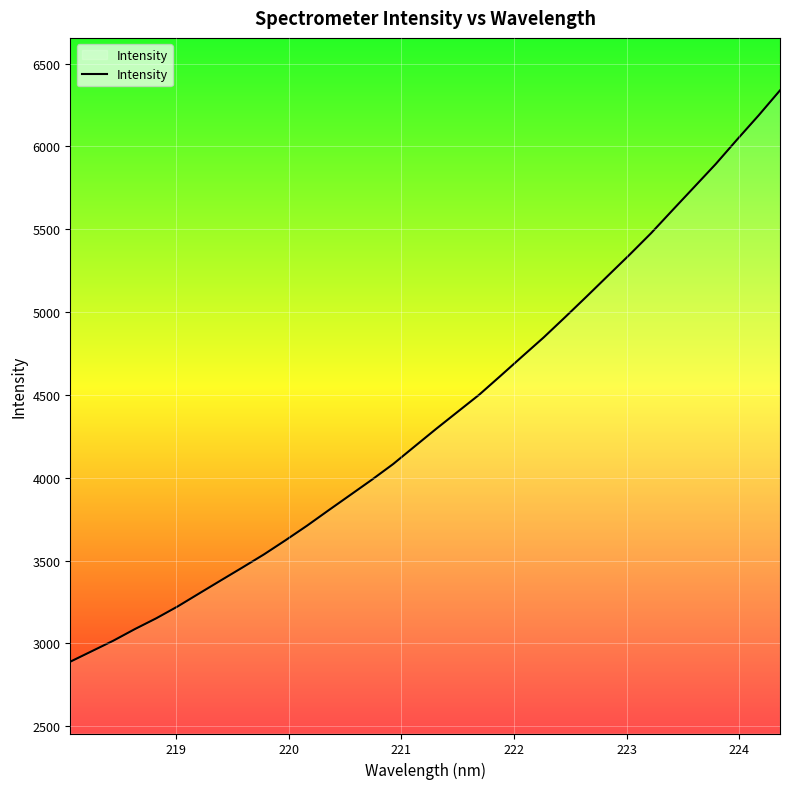

What is the greatest value displayed?

6338.2